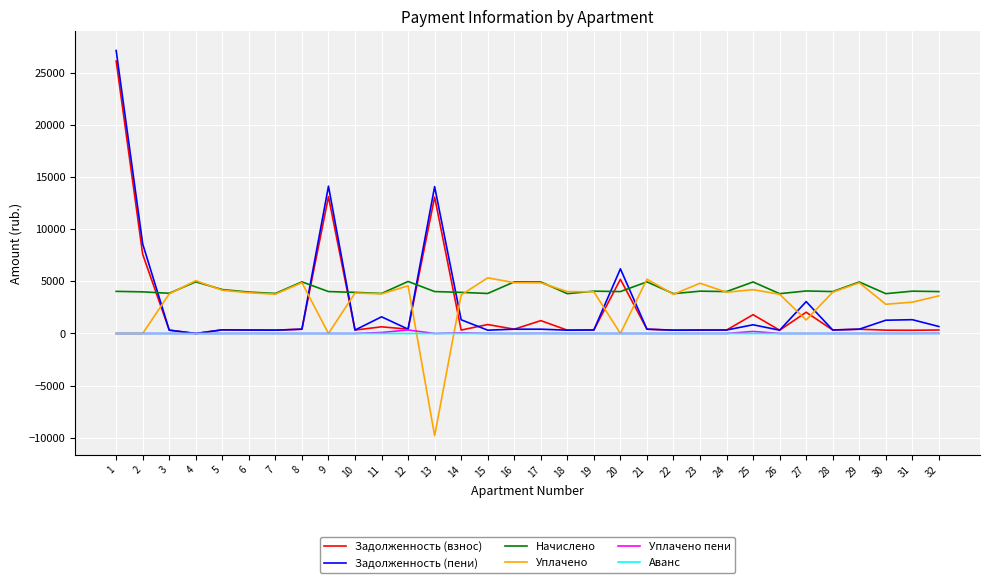

Where is Задолженность (пени) nearest to the value 13574?

13